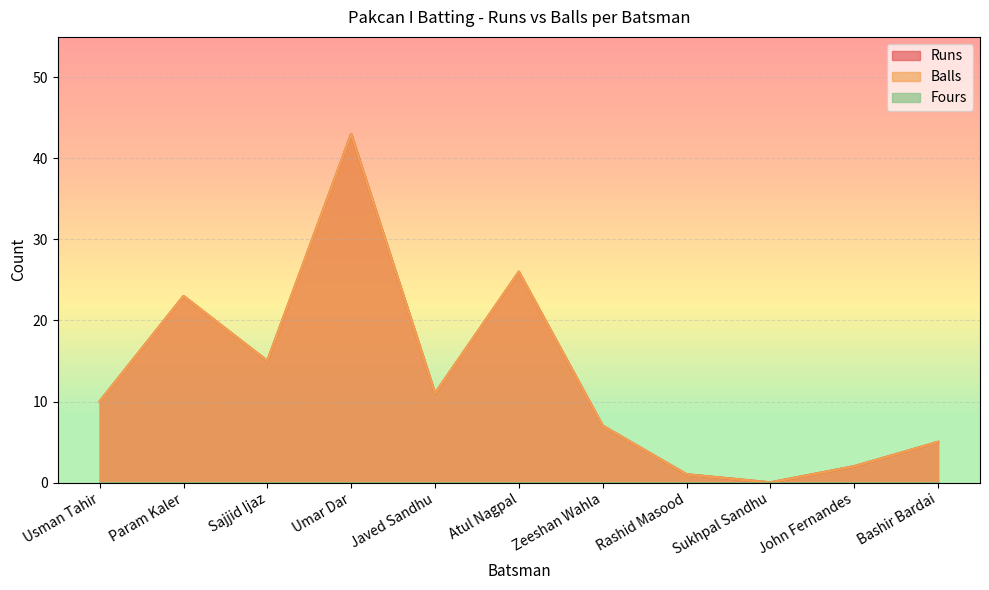

Count the number of categories in the chart.

11